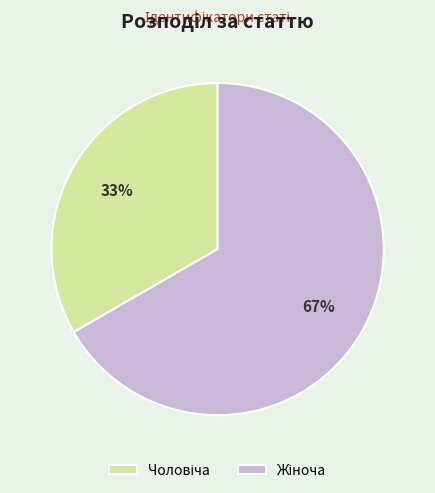

To the nearest percent, what is the average slice percentage?

50%